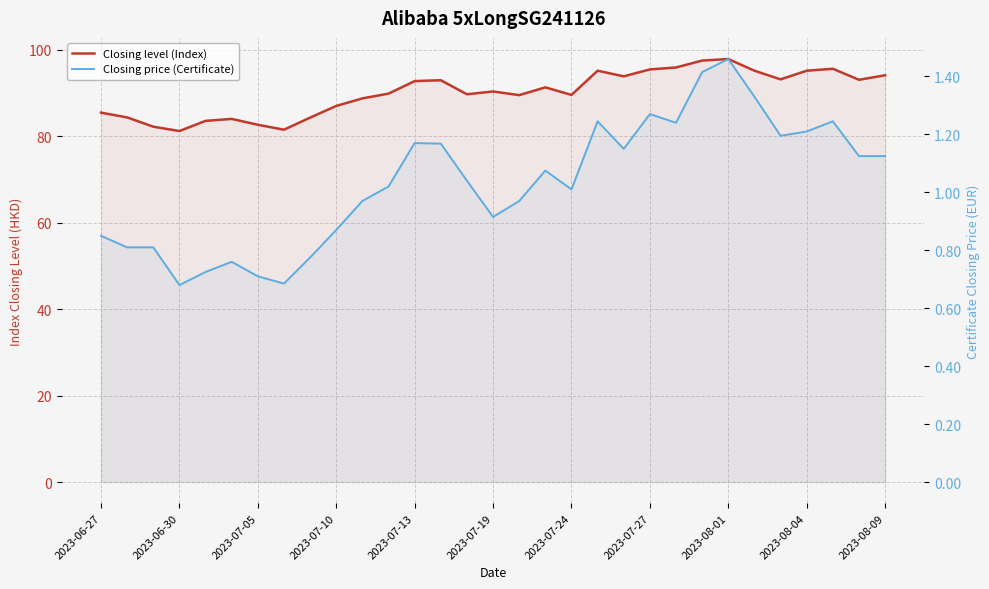

Which series has the largest total across all categories?

Closing level (Index)